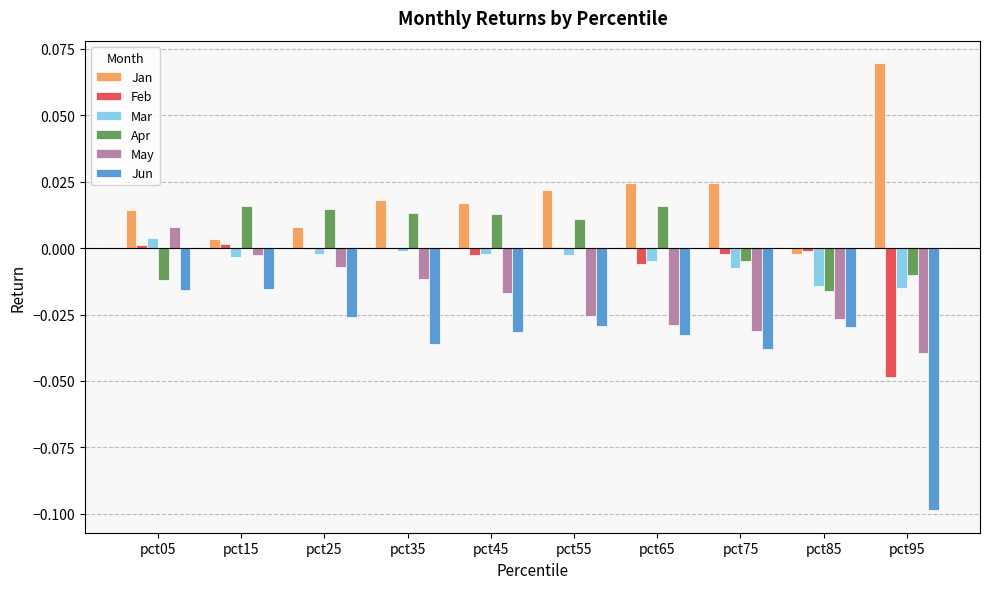

How many data points does each series have?

10